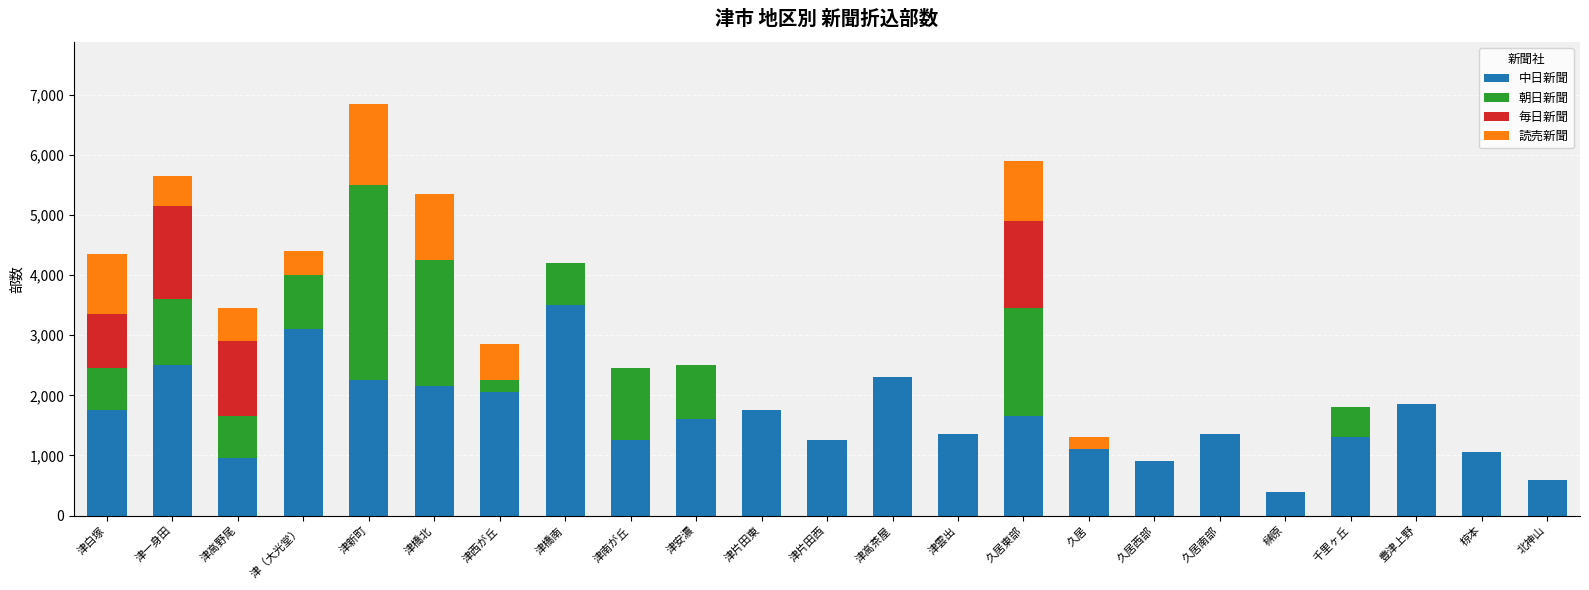

The 中日新聞 series shows 479 at 津安濃. True or false?

False